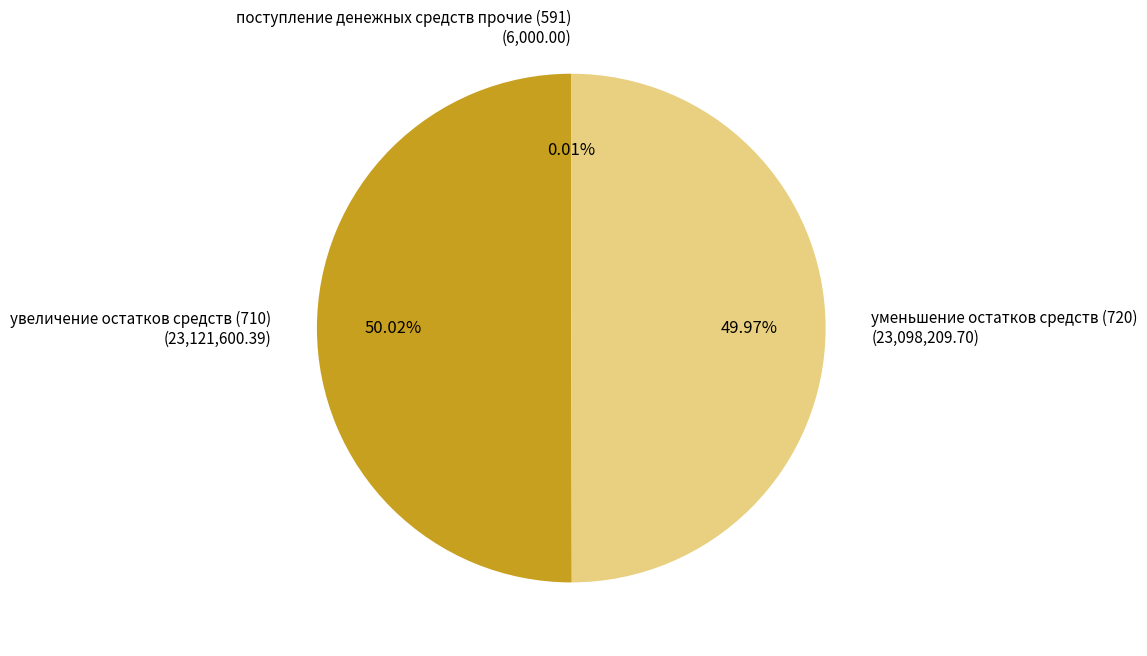

Is the sum of увеличение остатков средств (710) and уменьшение остатков средств (720) greater than half?

Yes